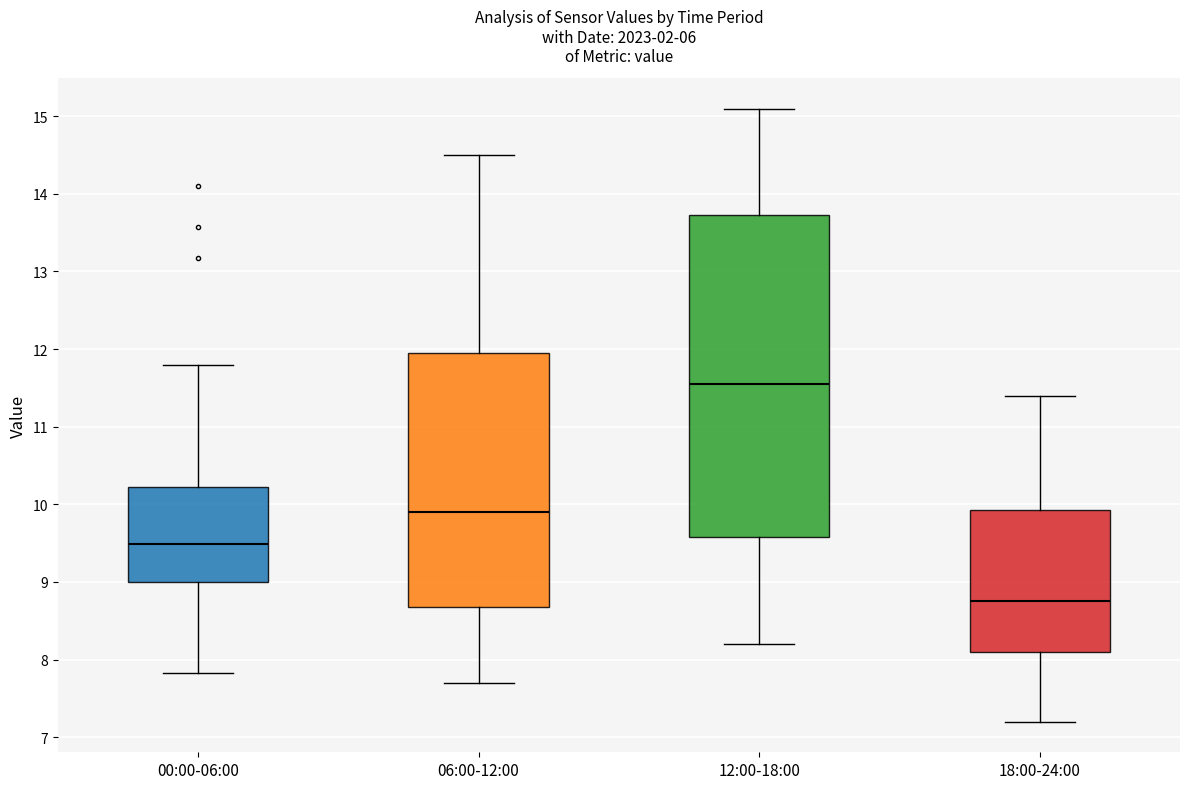

Comparing the boxes themselves (not the whiskers), which one is the tallest?

12:00-18:00